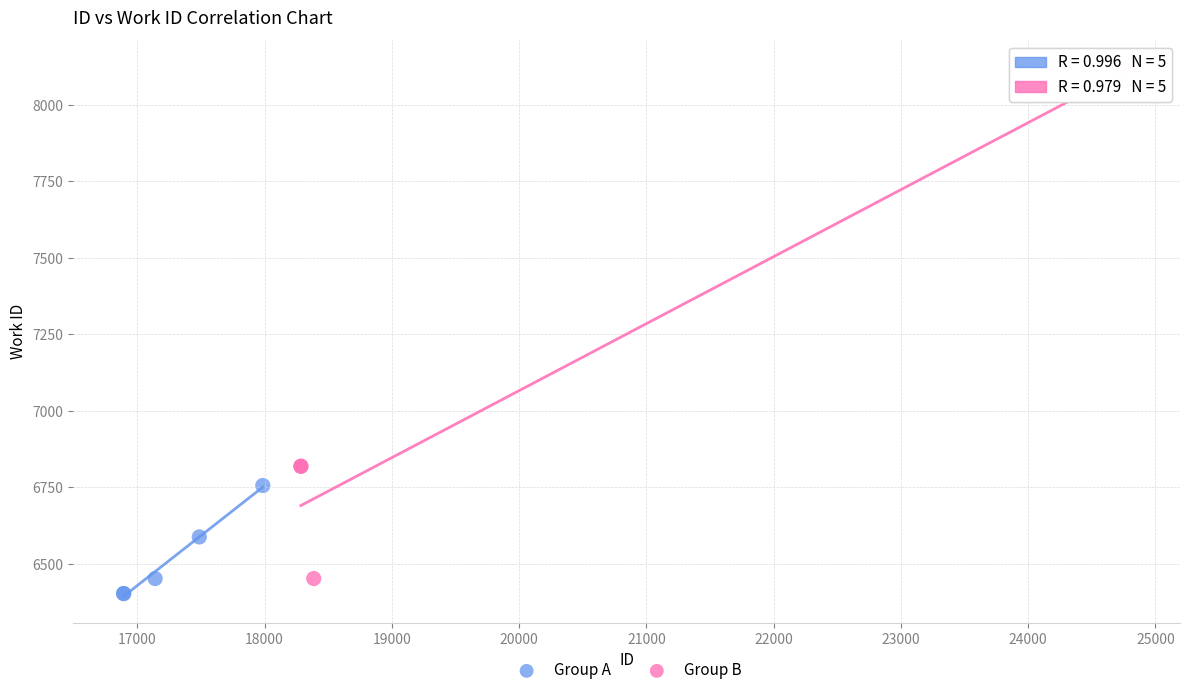

Which series contains the highest Y value?

Group B